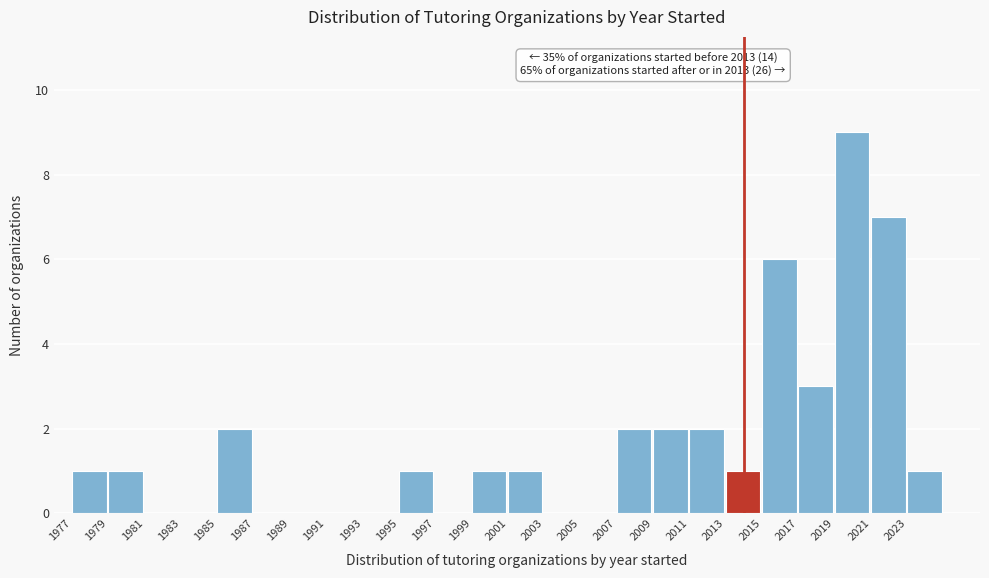

Which range on the x-axis has the tallest bar?

2019 to 2021